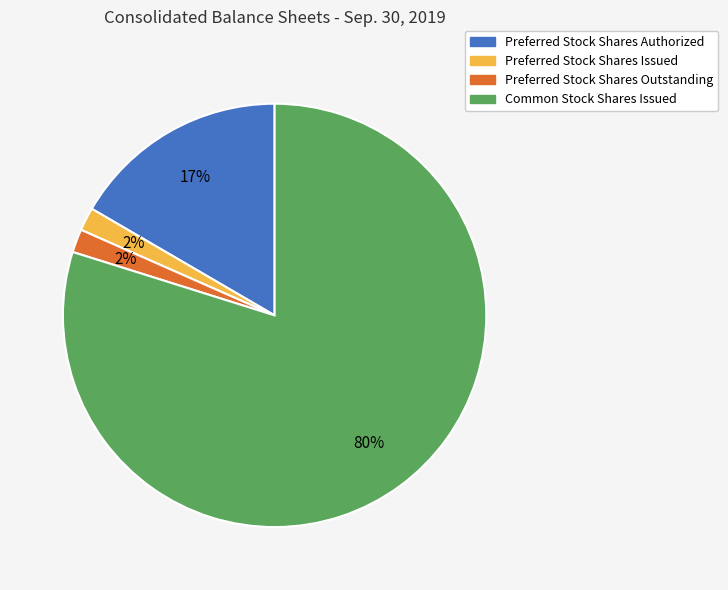

How many segments does this pie chart have?

4